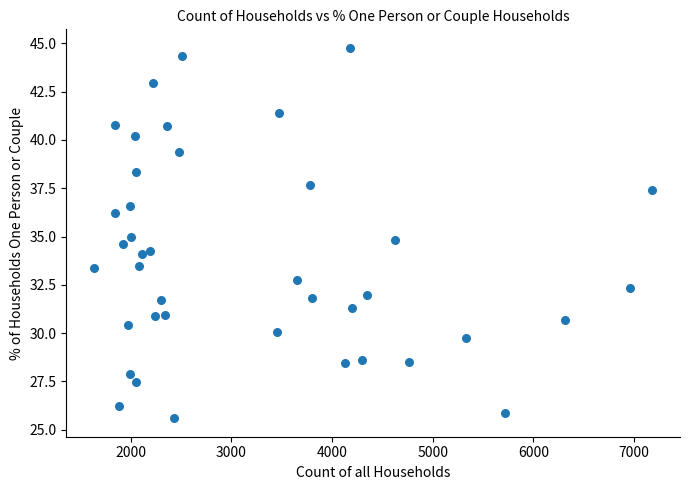

What is the range of Y values (max minus min)?

19.2